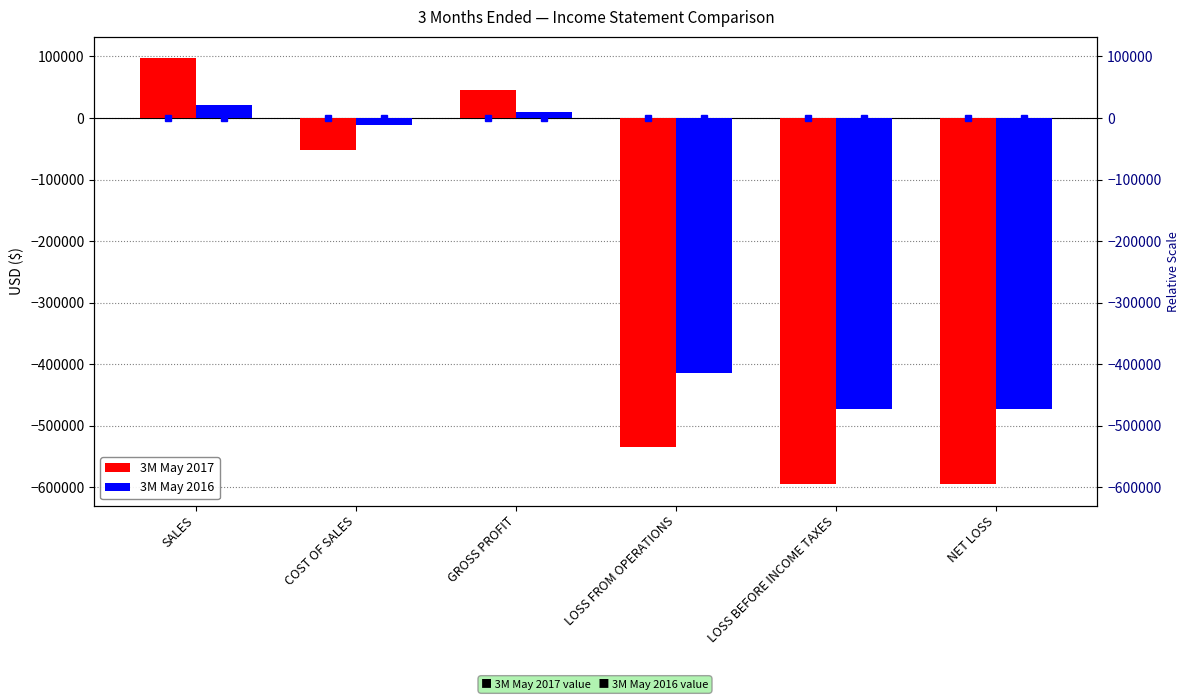

Is the value of 3M May 2016 at GROSS PROFIT greater than the value of 3M May 2017 at GROSS PROFIT?

No